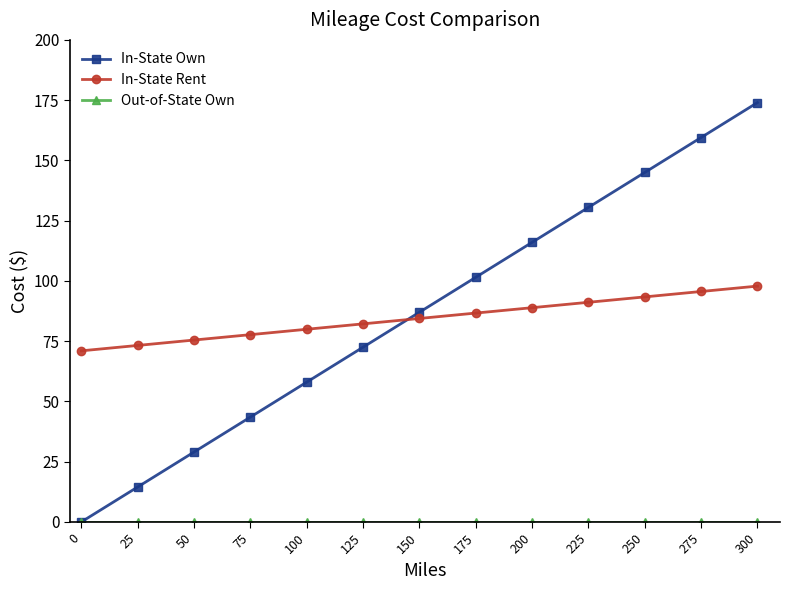

Between which two adjacent categories do In-State Own and In-State Rent first intersect?

125 and 150